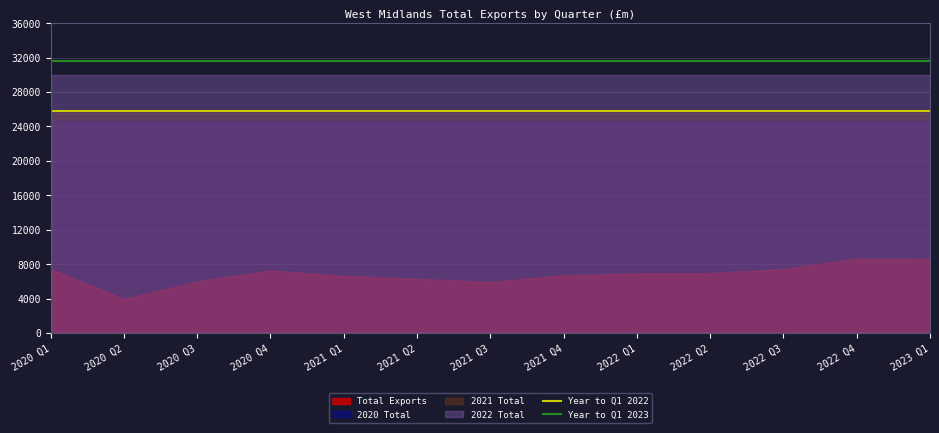

What is the value of the Year to Q1 2023 point at the 6th from the left?

31591